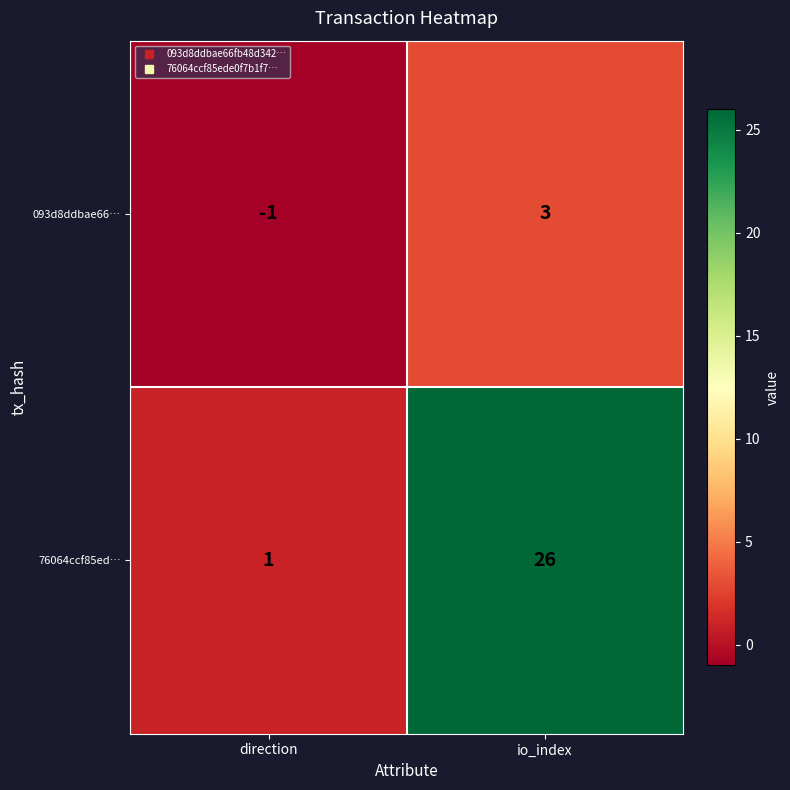

What is the difference between the 76064ccf85ed… values at direction and io_index?

25